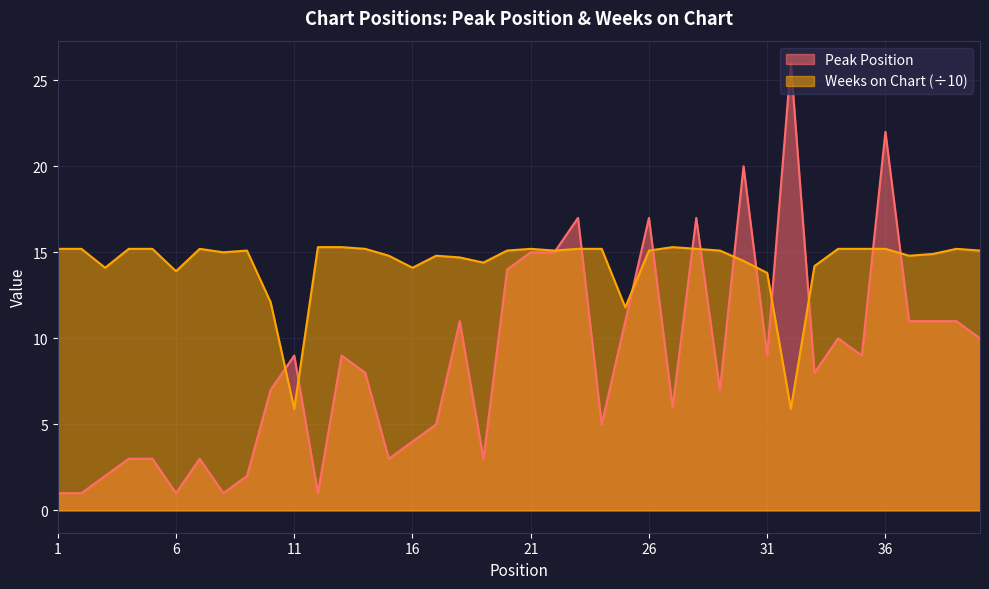

Which category has the lowest value in the Weeks on Chart series?

11